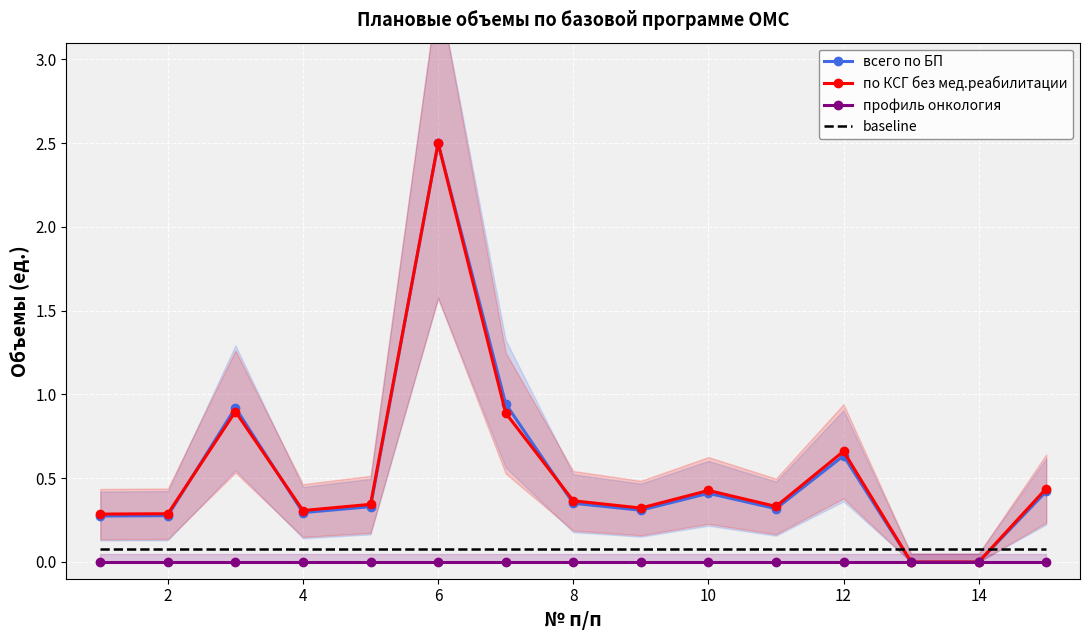

Is it true that baseline equals 0.1 at 14?

True